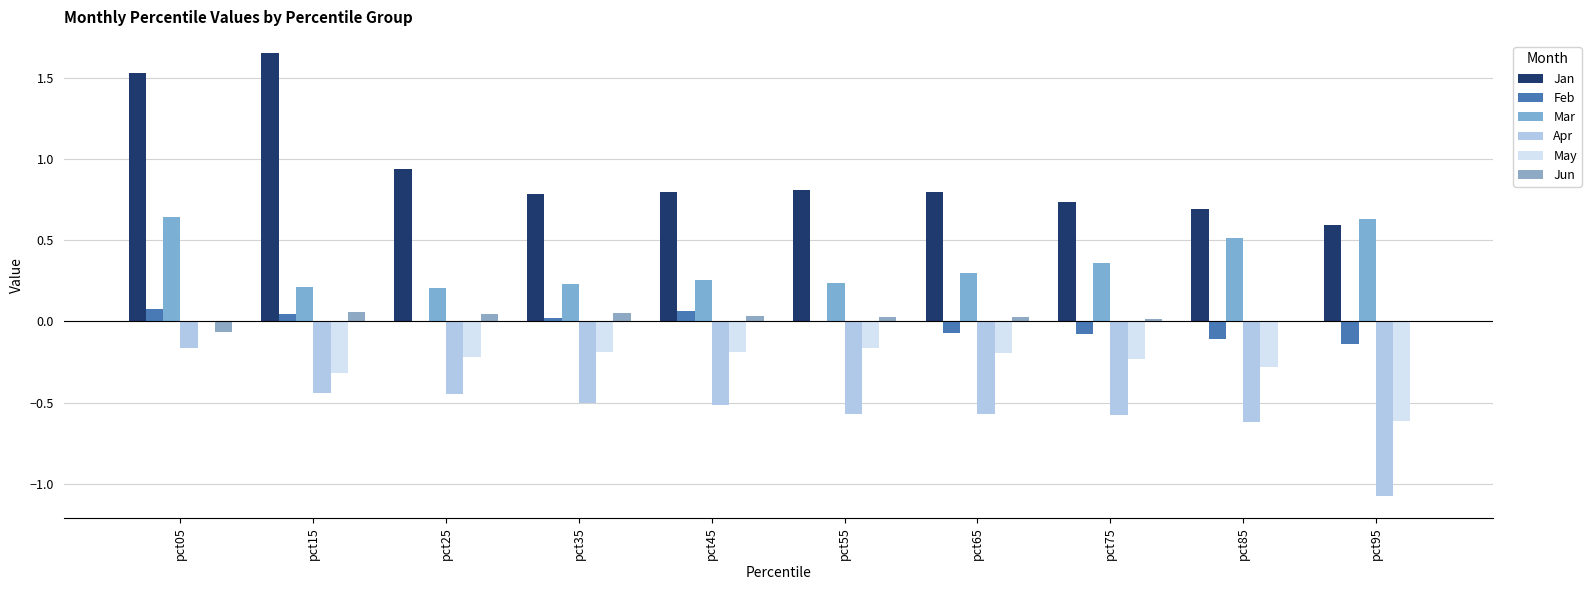

What are all the series names shown in the legend?

Jan, Feb, Mar, Apr, May, Jun